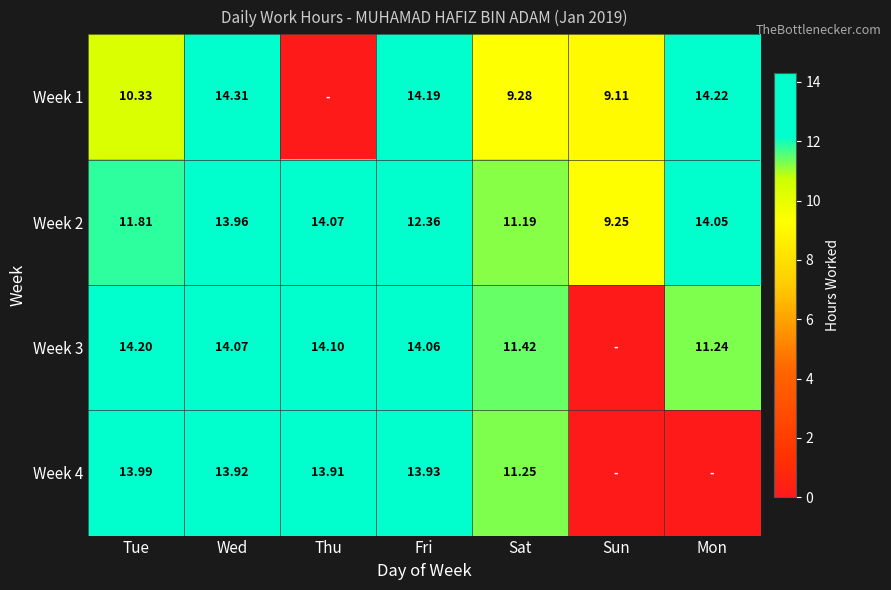

At which label does Week 2 reach its minimum?

Sun